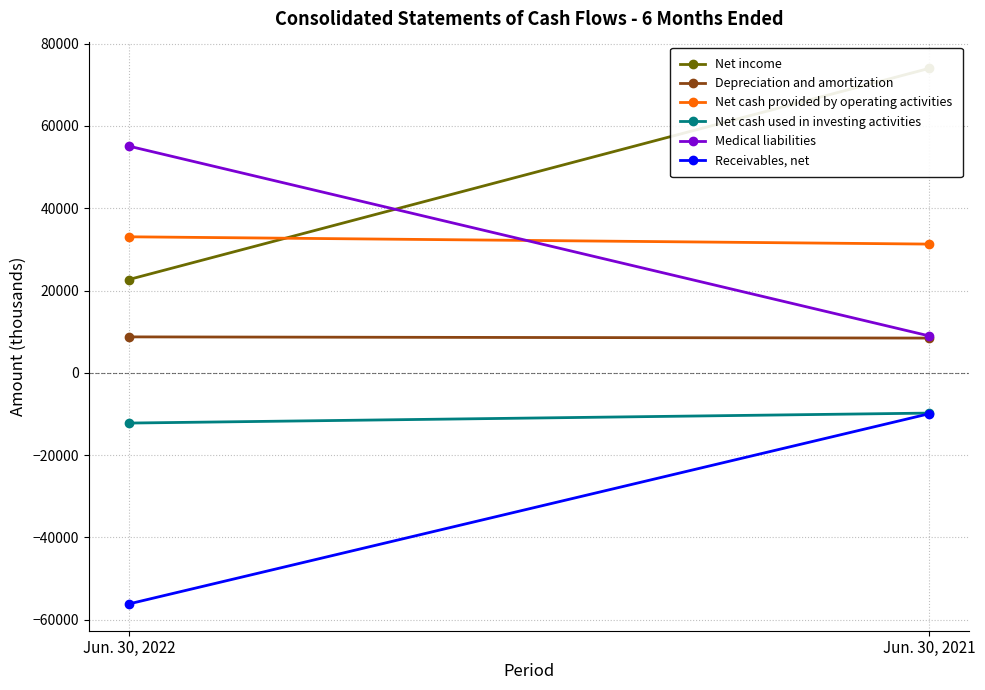

Is it true that Net cash provided by operating activities equals 31286 at Jun. 30, 2021?

True